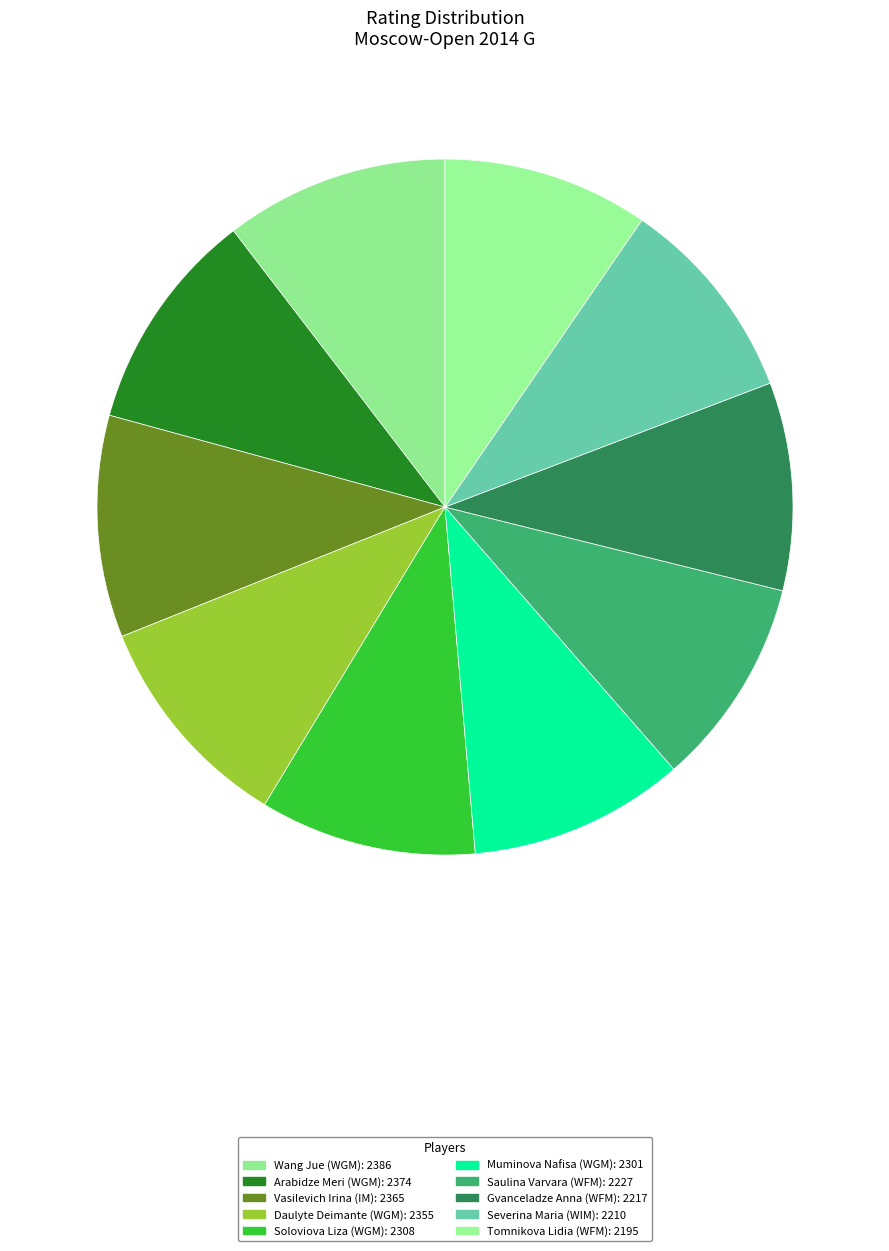

How many slices are in this pie chart?

10